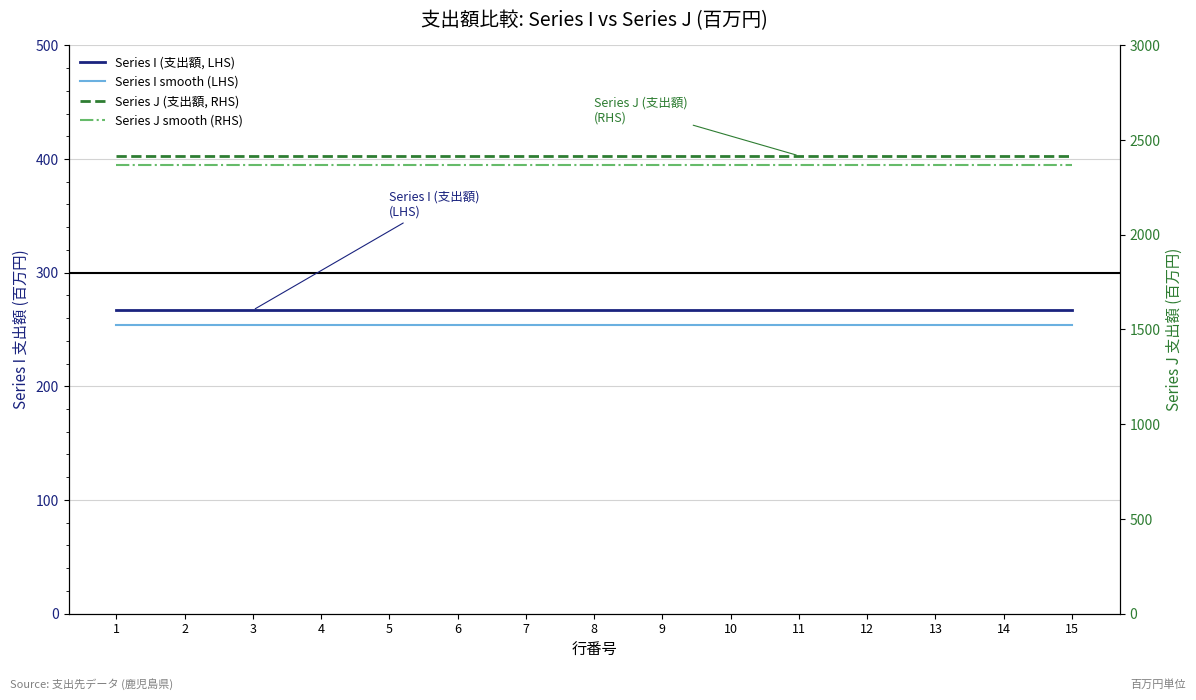

Reading left to right, list all the values displayed in this chart.

Series I (支出額, LHS): 1=267.0	2=267.0	3=267.0	4=267.0	5=267.0	6=267.0	7=267.0	8=267.0	9=267.0	10=267.0	11=267.0	12=267.0	13=267.0	14=267.0	15=267.0
Series I smooth (LHS): 1=253.6	2=253.6	3=253.6	4=253.6	5=253.6	6=253.6	7=253.6	8=253.6	9=253.6	10=253.6	11=253.6	12=253.6	13=253.6	14=253.6	15=253.6
Series J (支出額, RHS): 1=2417.0	2=2417.0	3=2417.0	4=2417.0	5=2417.0	6=2417.0	7=2417.0	8=2417.0	9=2417.0	10=2417.0	11=2417.0	12=2417.0	13=2417.0	14=2417.0	15=2417.0
Series J smooth (RHS): 1=2368.7	2=2368.7	3=2368.7	4=2368.7	5=2368.7	6=2368.7	7=2368.7	8=2368.7	9=2368.7	10=2368.7	11=2368.7	12=2368.7	13=2368.7	14=2368.7	15=2368.7